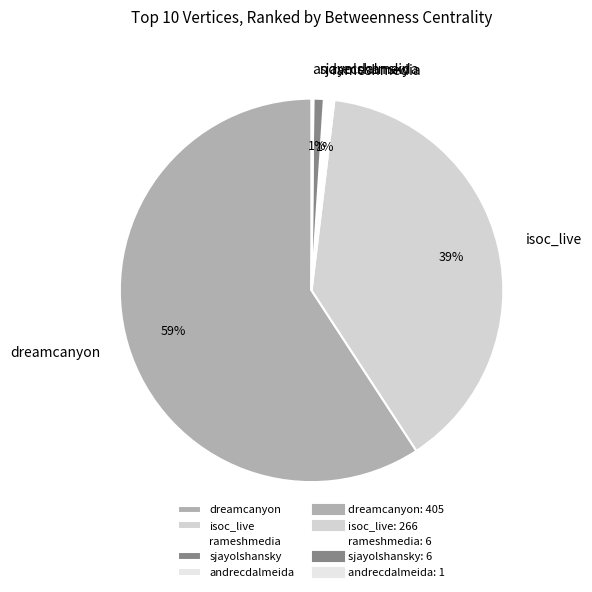

Is dreamcanyon the majority of the pie?

Yes